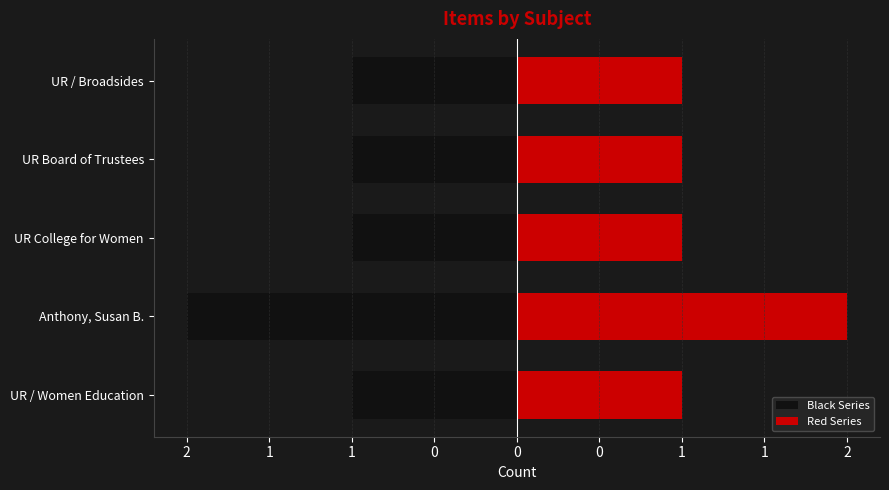

What is the spread (max minus min) of values at UR College for Women?

2